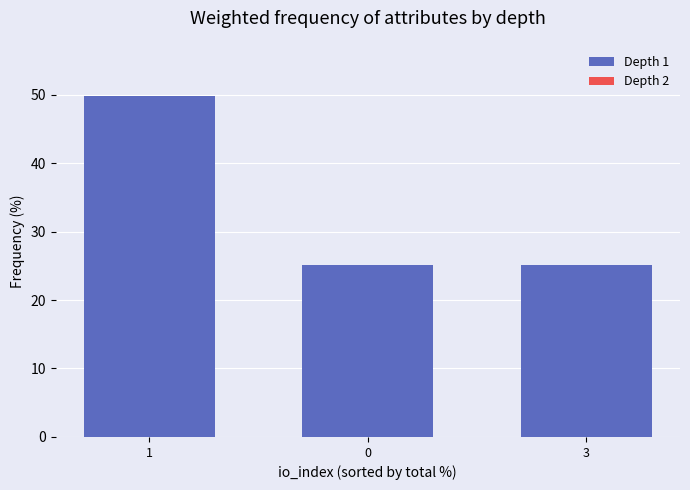

What is the maximum value shown in the chart?

49.8